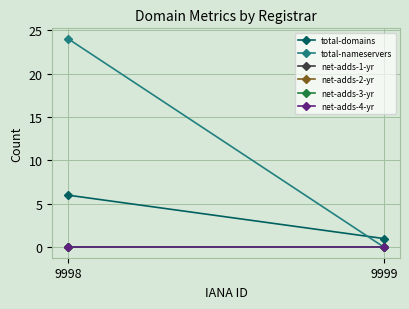

How many distinct data groups are displayed?

6